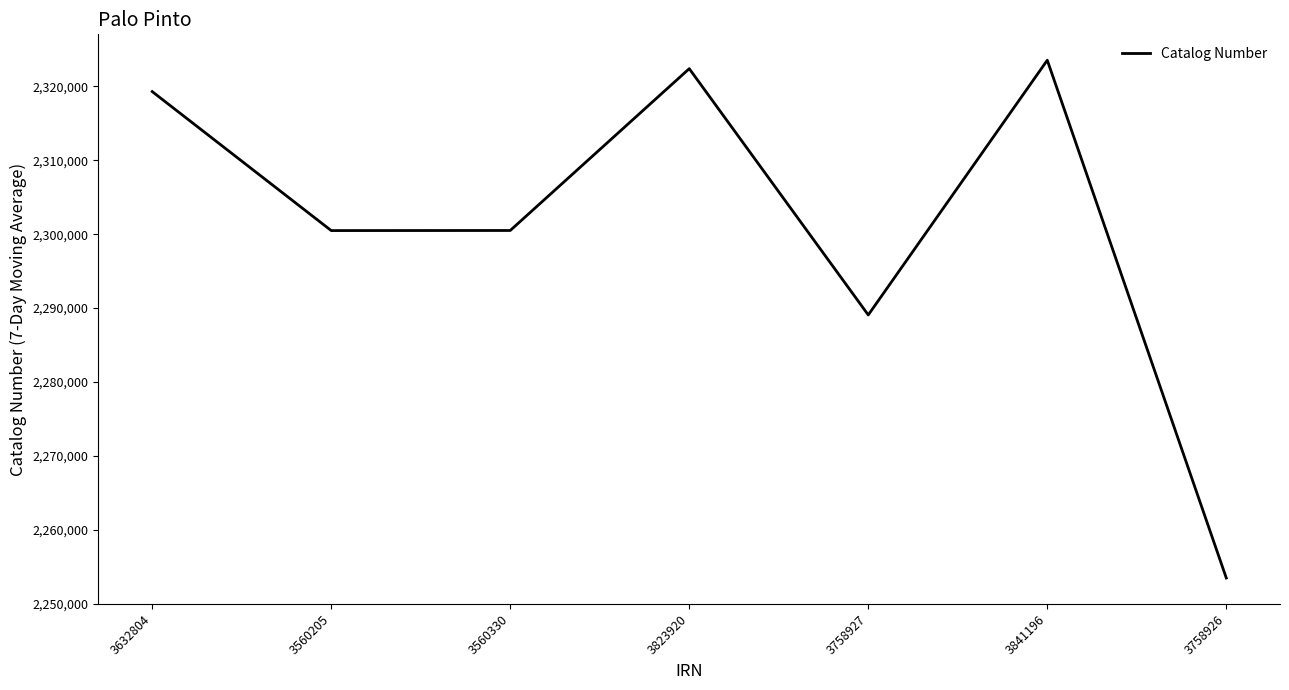

What is the sum of the values at 3758927 and 3560330?

4589571